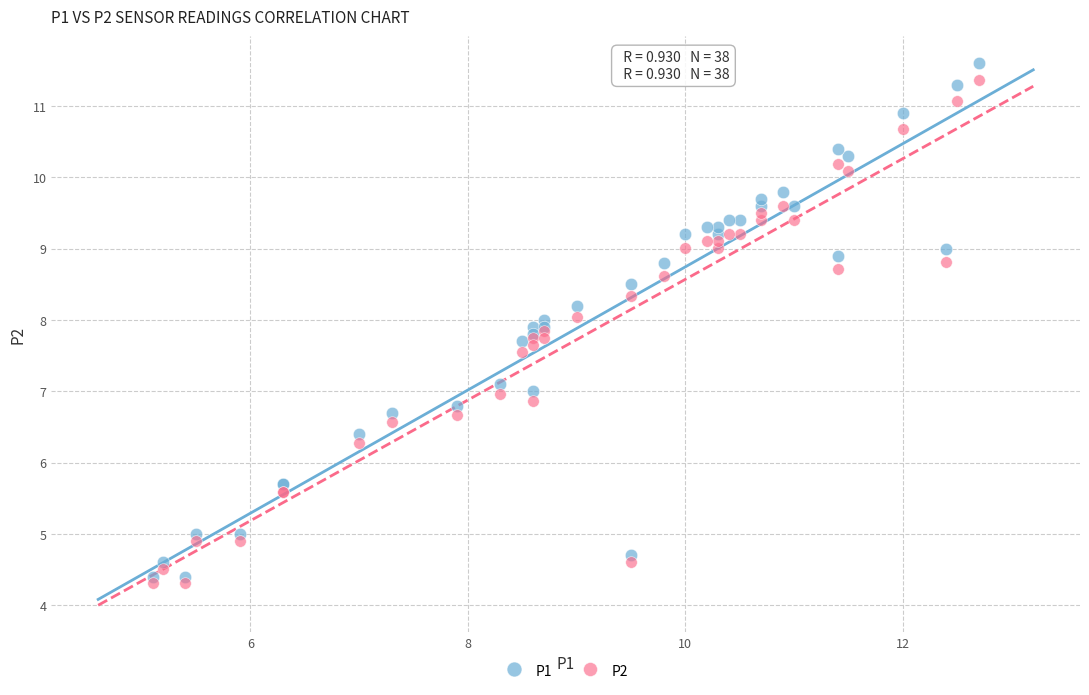

Which series has the widest spread of Y values?

P1